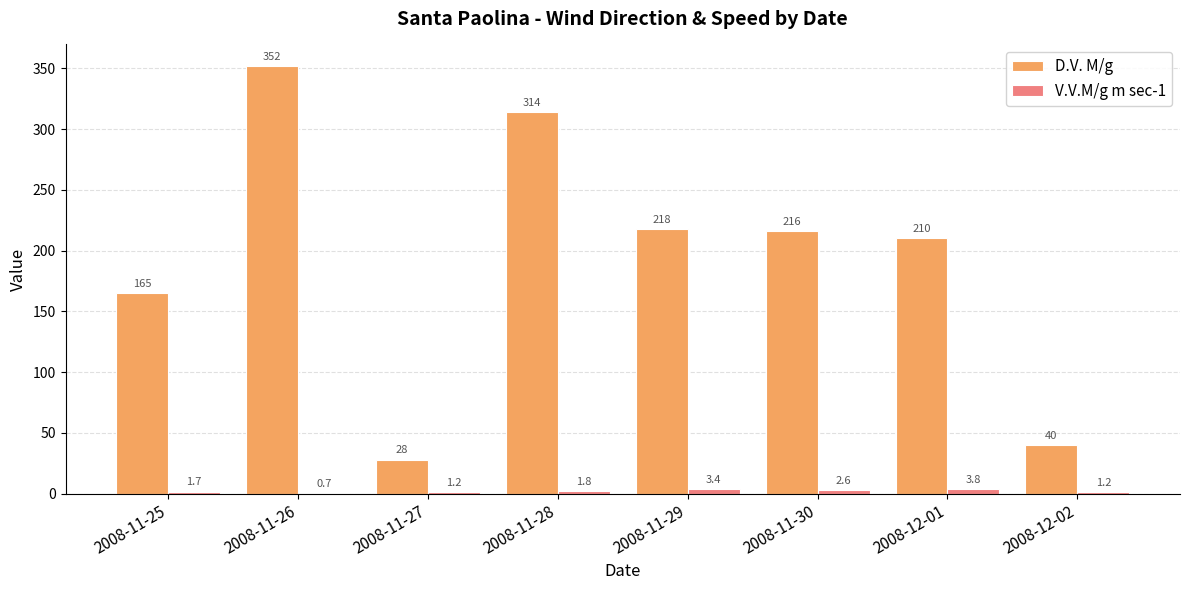

At which label is V.V.M/g m sec-1 closest to 2?

2008-11-28